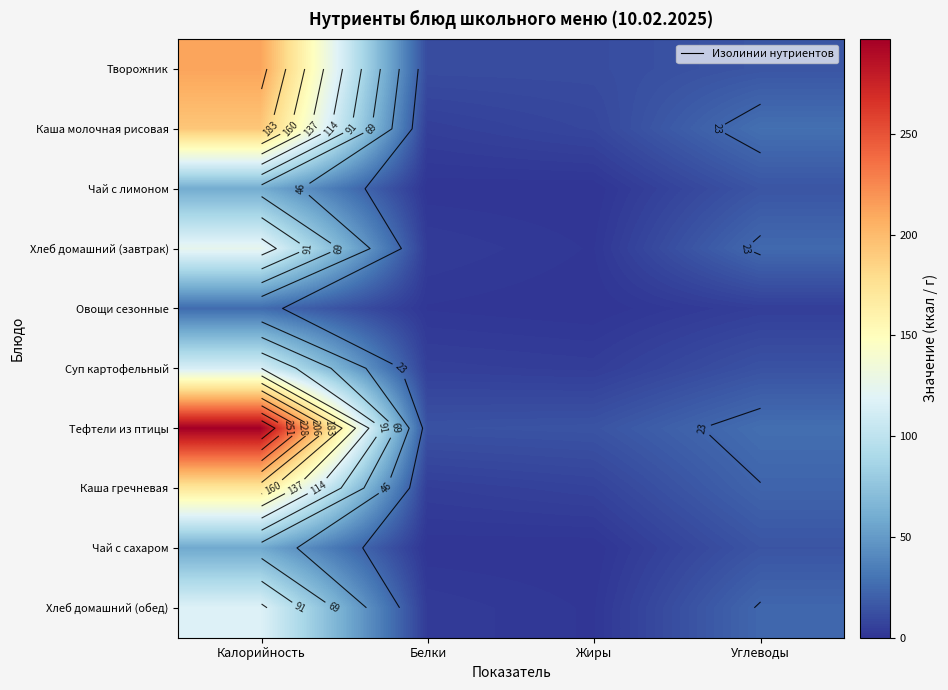

Rank the series at Белки from lowest to highest value.

Чай с сахаром, Чай с лимоном, Овощи сезонные, Хлеб домашний (обед), Хлеб домашний (завтрак), Каша гречневая, Каша молочная рисовая, Суп картофельный, Творожник, Тефтели из птицы